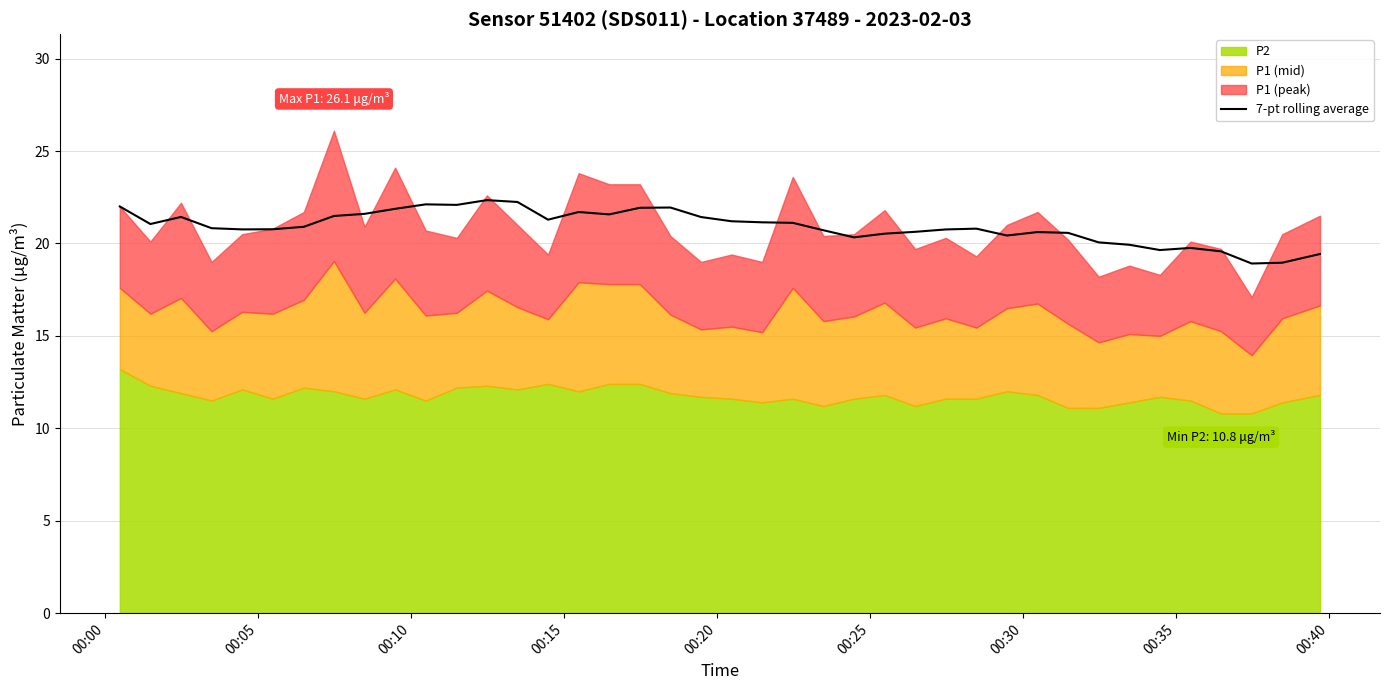

What is the lowest value of the 7-pt rolling average series?

18.9